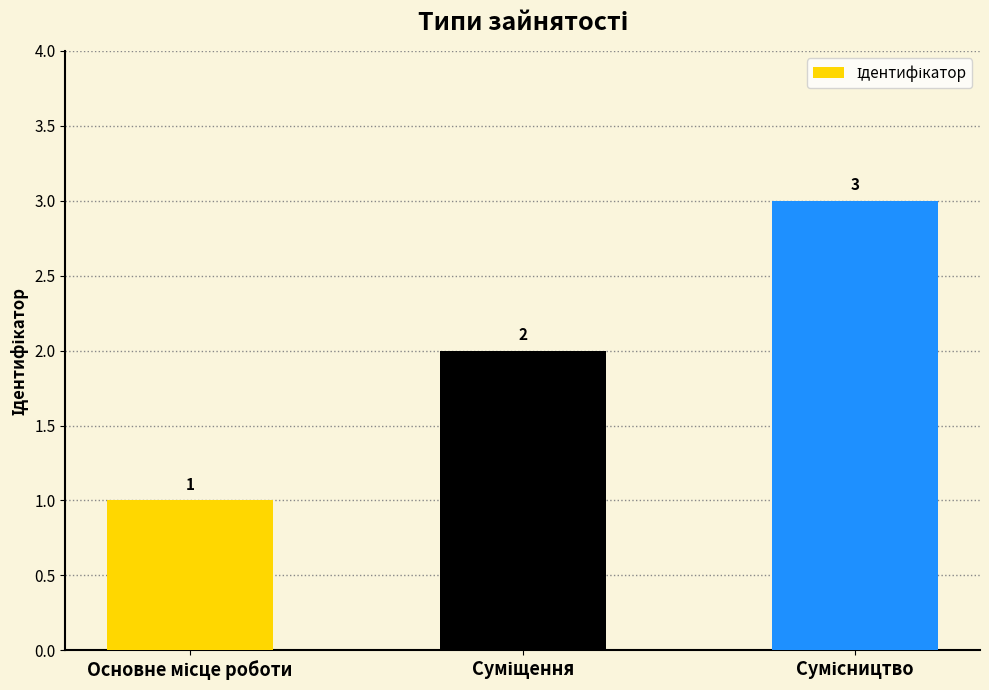

How many values are between 1 and 3?

3